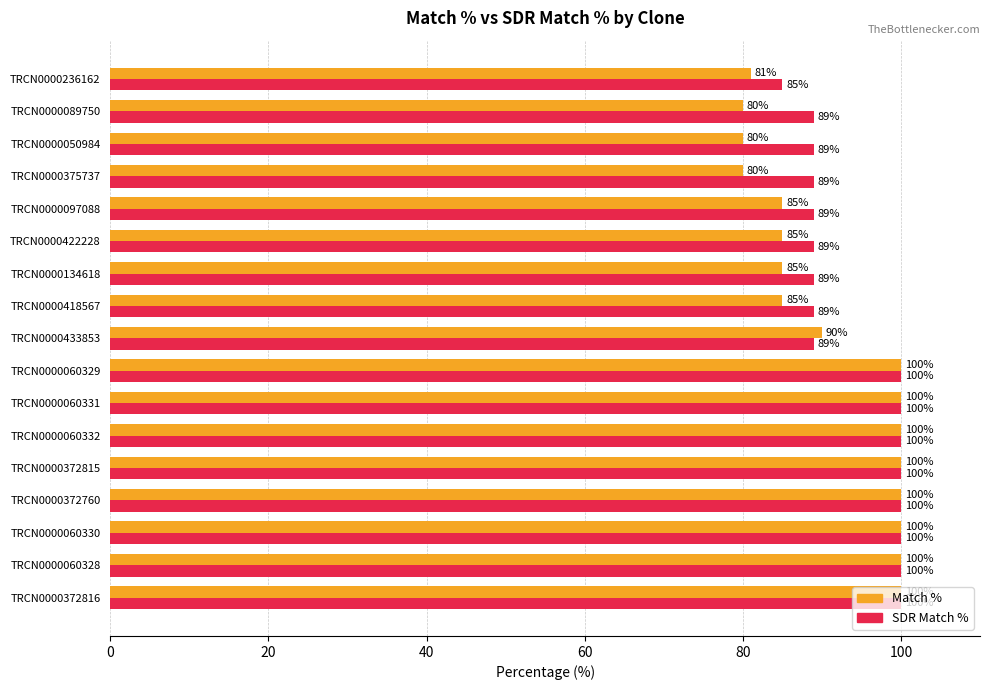

At which label does SDR Match % reach its minimum?

TRCN0000236162